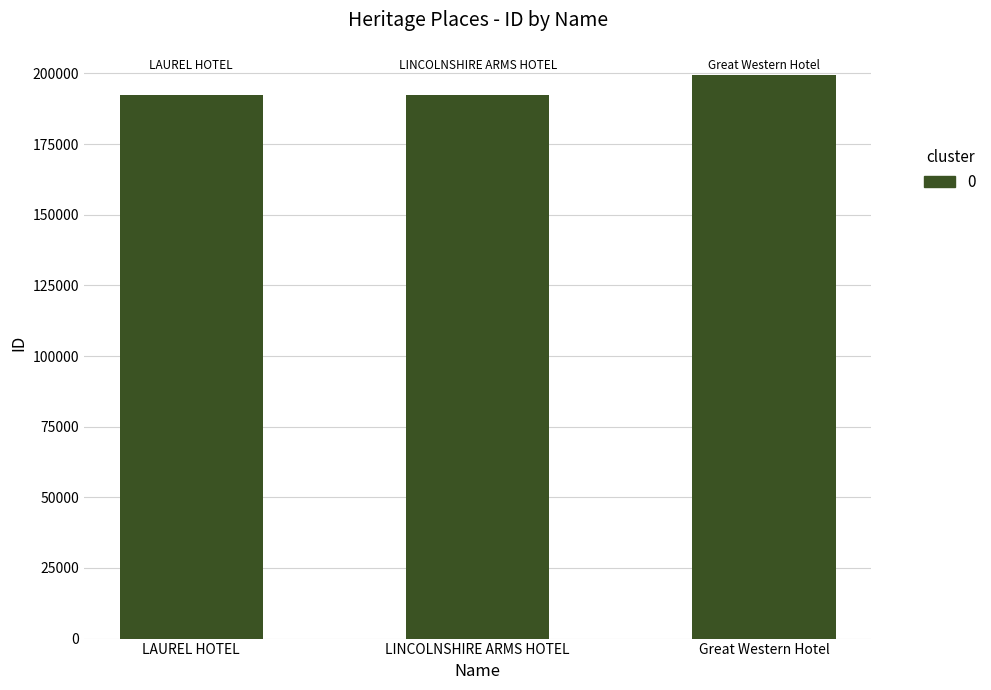

Count the number of categories in the chart.

3